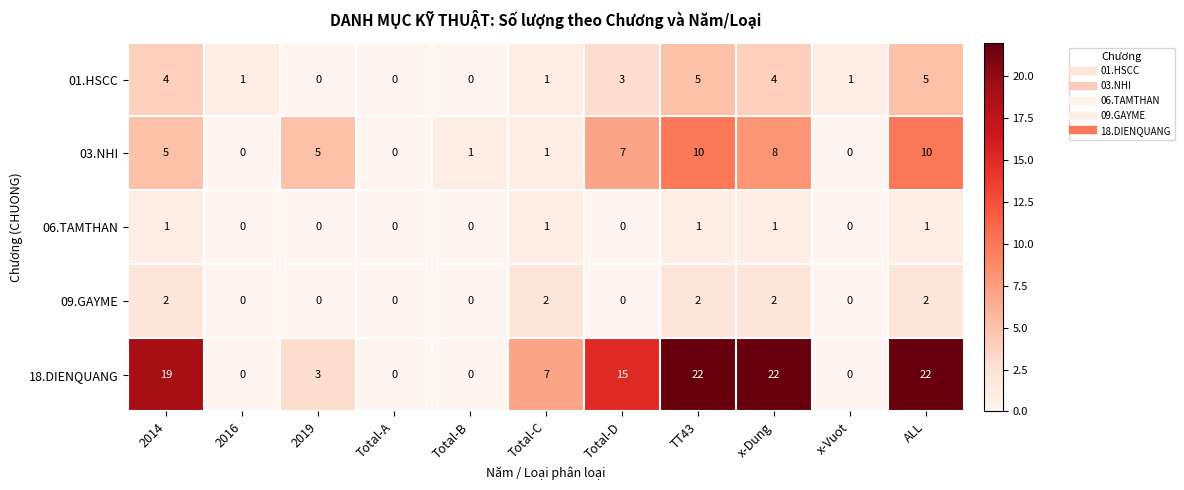

Where does the 01.HSCC series first go above 1?

2014